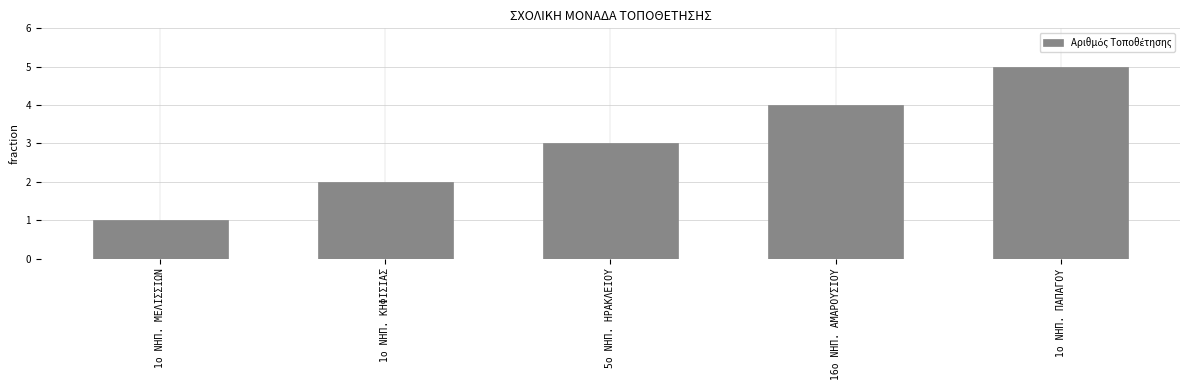

The chart shows a value of 2 at 1ο ΝΗΠ. ΠΑΠΑΓΟΥ. True or false?

False